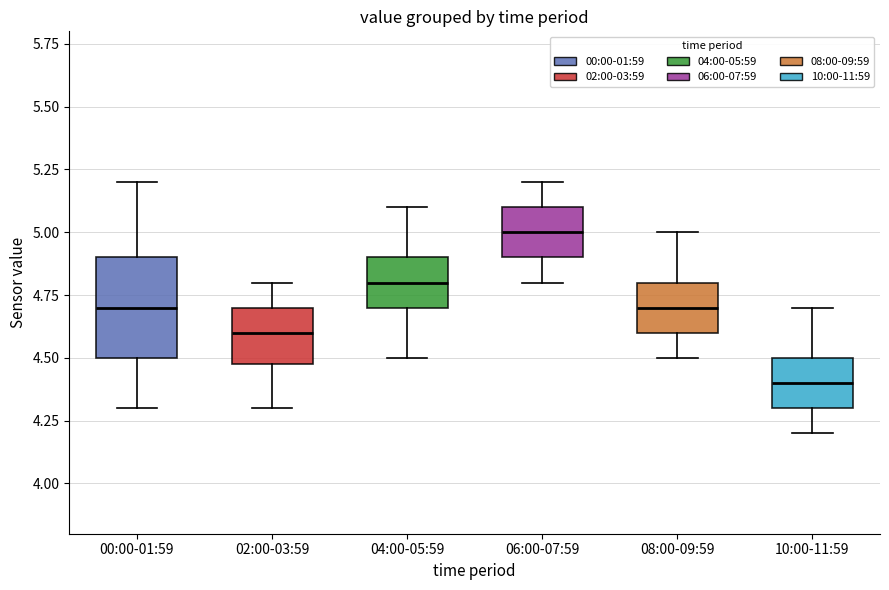

Reading left to right, transcribe this box plot: for each box, give where its median line is, the range the box spans, and where its two whiskers end, as read against the y-axis. The values are not printed on the chart, so give them approximately, as read against the axis.

00:00-01:59: median 4.7, box 4.5 to 4.9, whiskers 4.3 to 5.2
02:00-03:59: median 4.6, box 4.5 to 4.7, whiskers 4.3 to 4.8
04:00-05:59: median 4.8, box 4.7 to 4.9, whiskers 4.5 to 5.1
06:00-07:59: median 5.0, box 4.9 to 5.1, whiskers 4.8 to 5.2
08:00-09:59: median 4.7, box 4.6 to 4.8, whiskers 4.5 to 5.0
10:00-11:59: median 4.4, box 4.3 to 4.5, whiskers 4.2 to 4.7